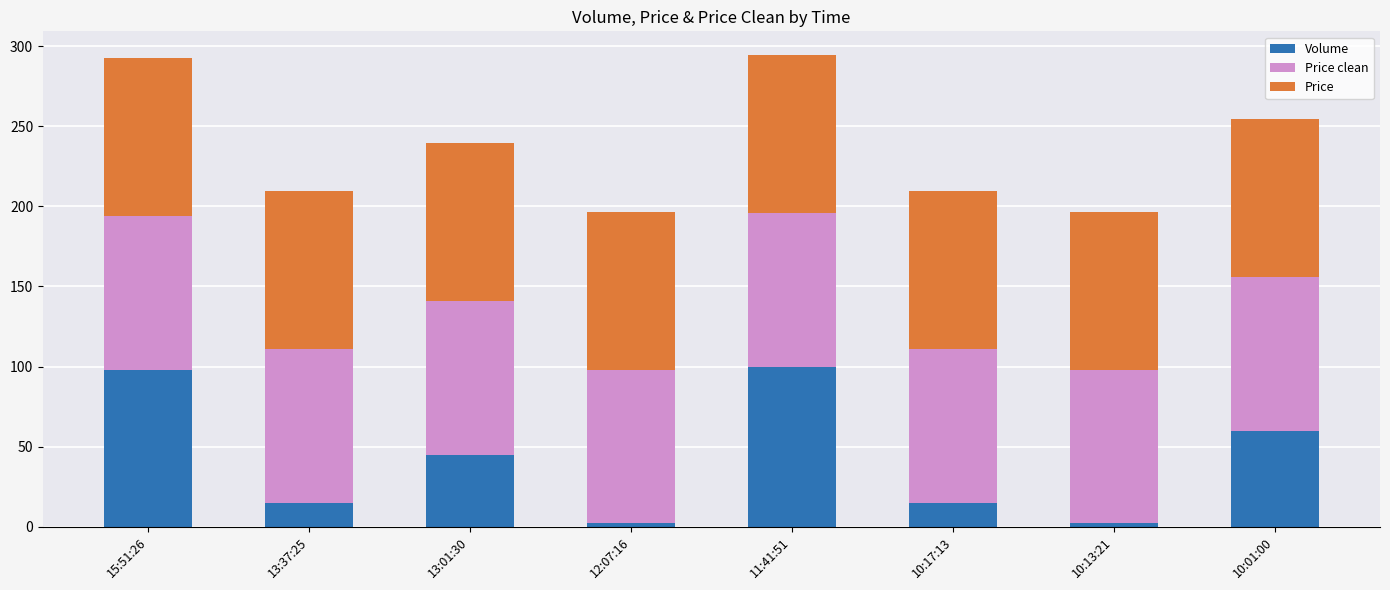

What is the maximum value for Volume?

100.0